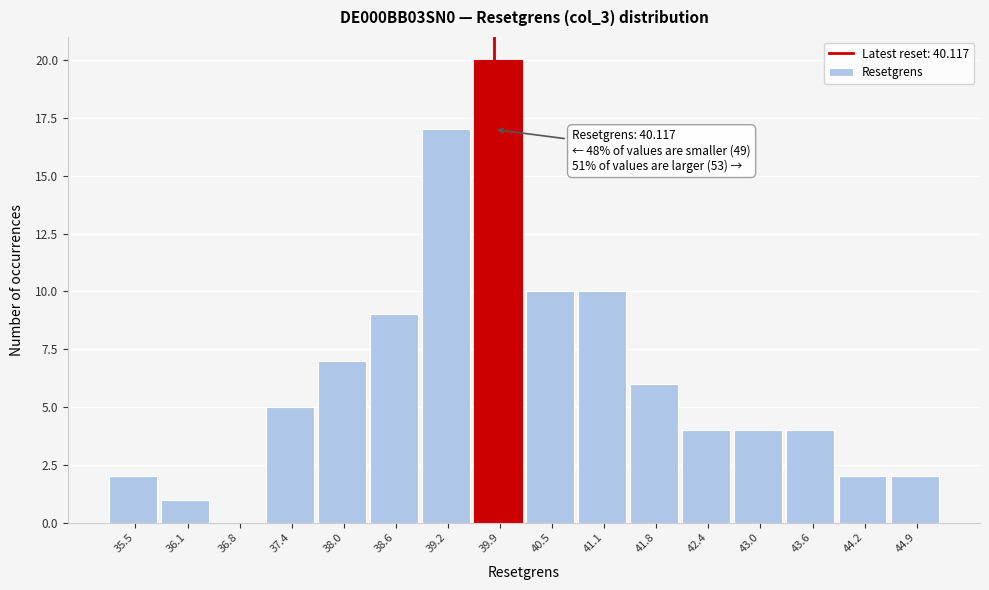

Reading right to left, extract all data points from this chart.

44.9=2	44.2=2	43.6=4	43.0=4	42.4=4	41.8=6	41.1=10	40.5=10	39.9=20	39.2=17	38.6=9	38.0=7	37.4=5	36.8=0	36.1=1	35.5=2